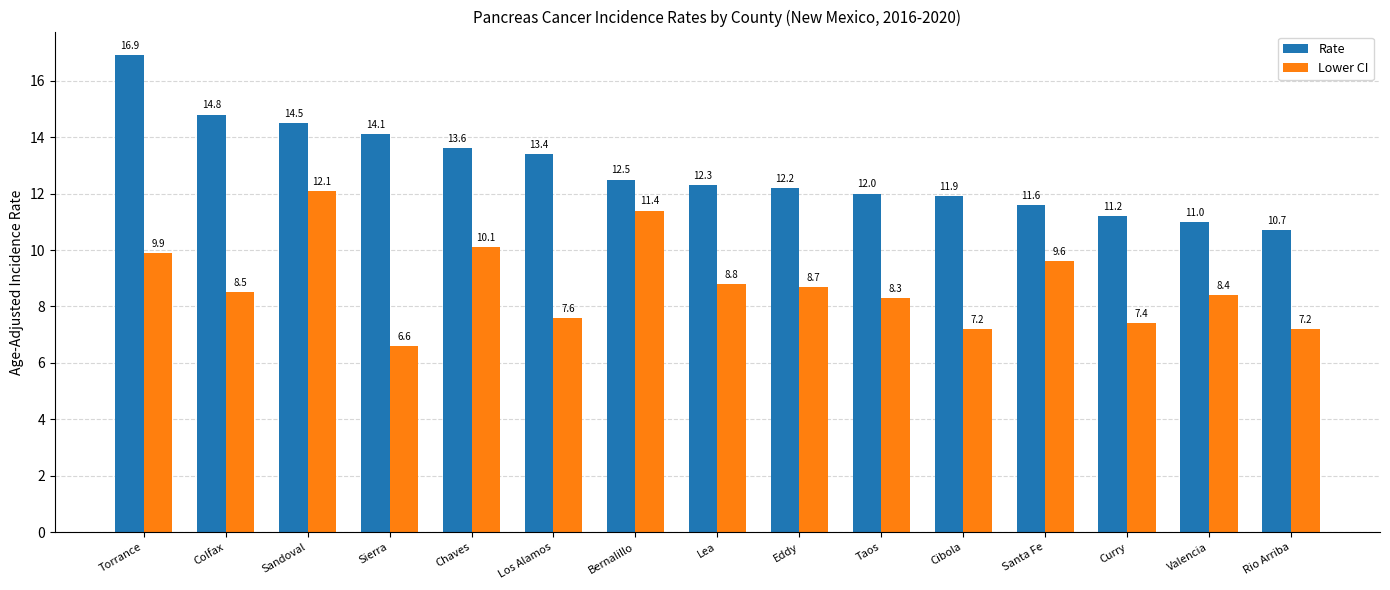

Rank the series at Taos from lowest to highest value.

Lower CI, Rate